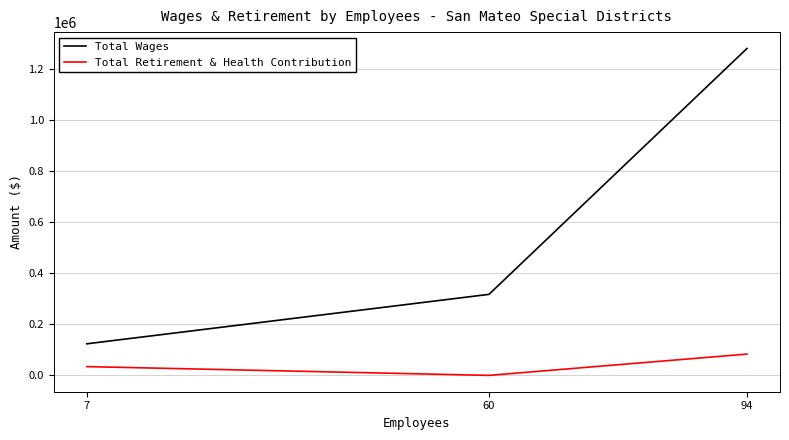

What is the sum of all Total Retirement & Health Contribution values?

117657.8